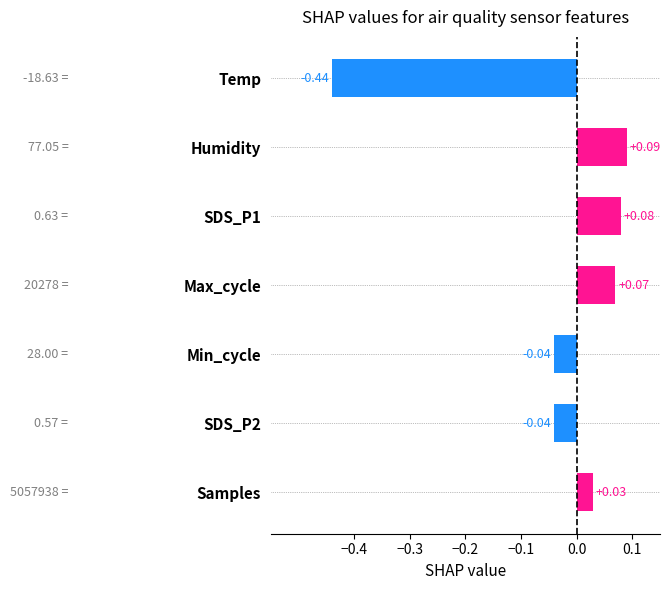

How many categories are shown in the chart?

7